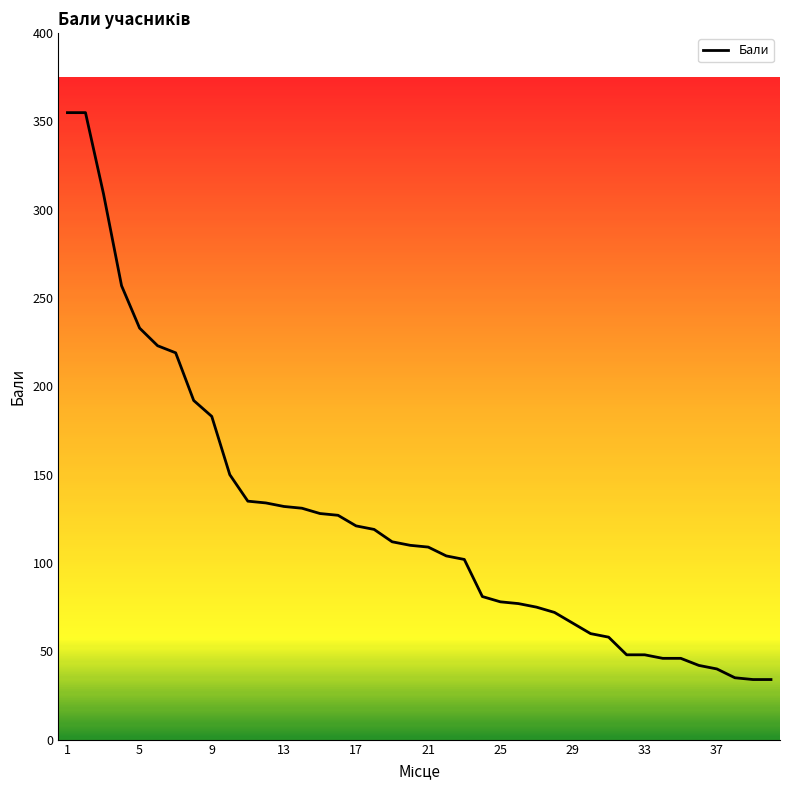

What is the minimum value shown in the chart?

34